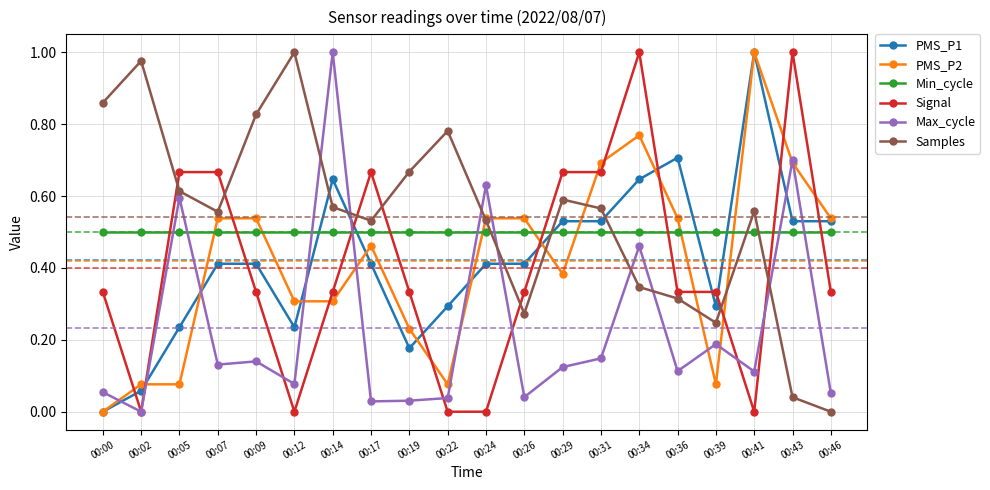

How many times do Max_cycle and Samples cross each other?

7